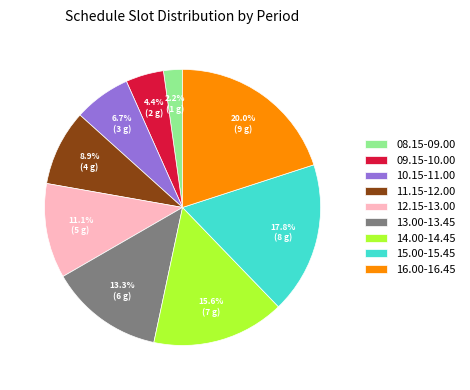

Is there a majority slice in this chart?

No